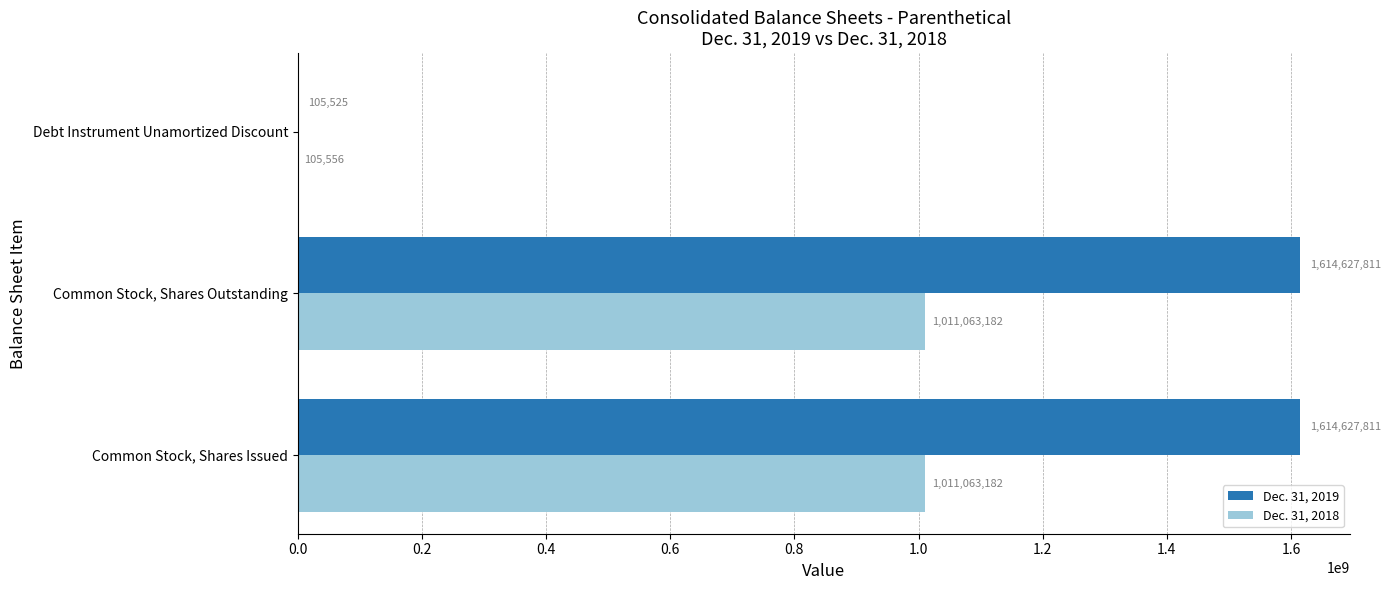

What is the greatest value displayed?

1614627811